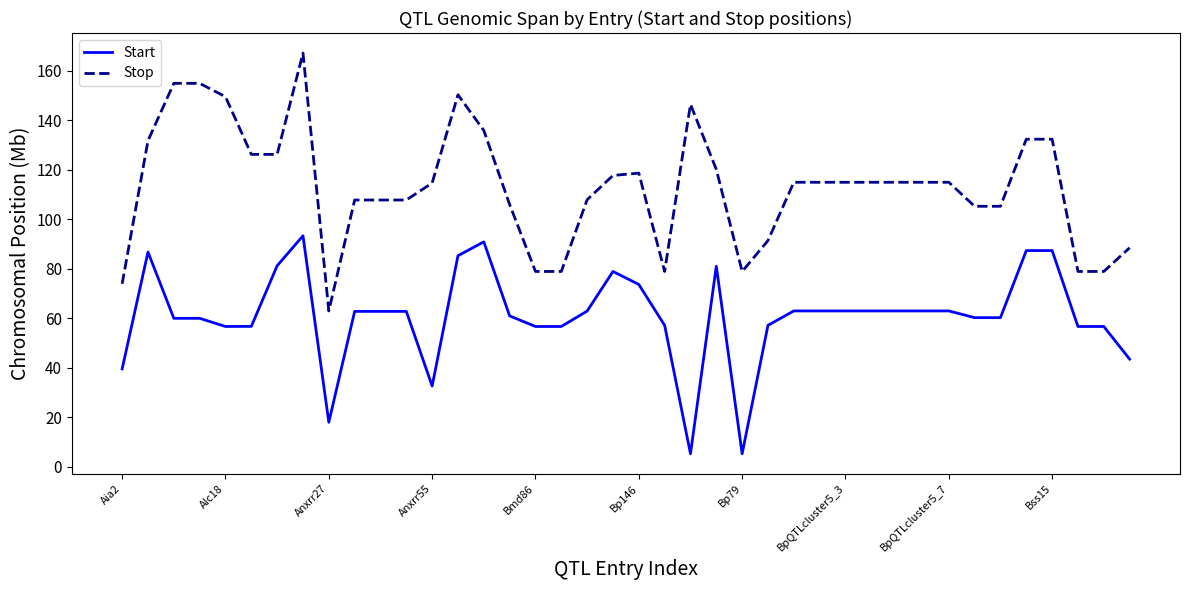

Which series has the largest total across all categories?

Stop